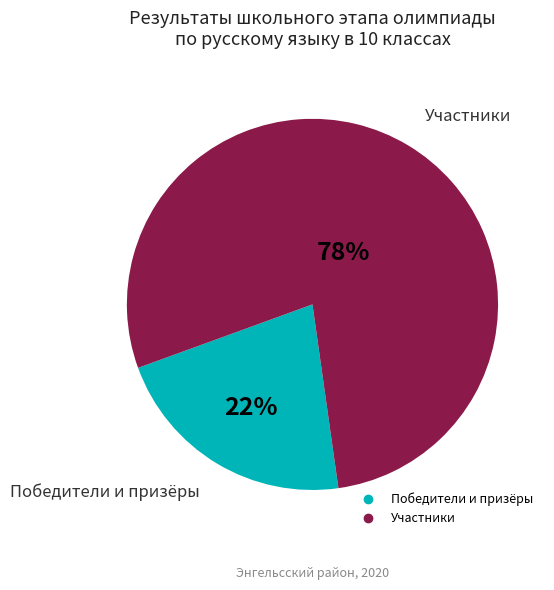

To the nearest percent, what is the average slice percentage?

50%